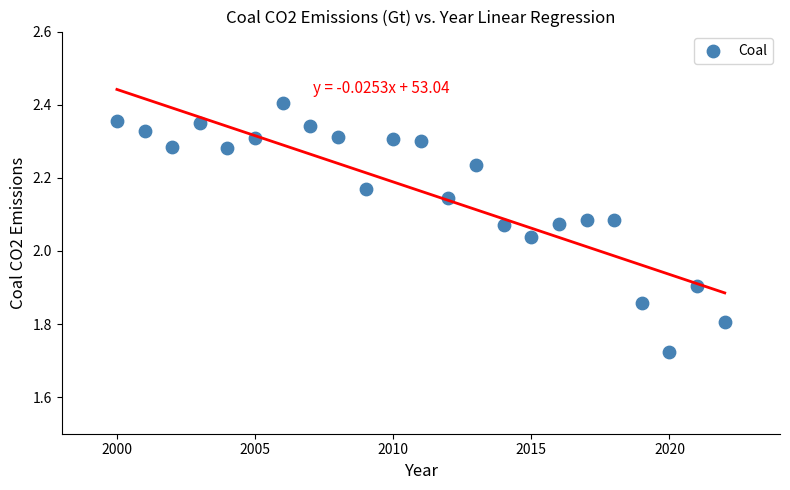

What is the range of Y values (max minus min)?

0.7